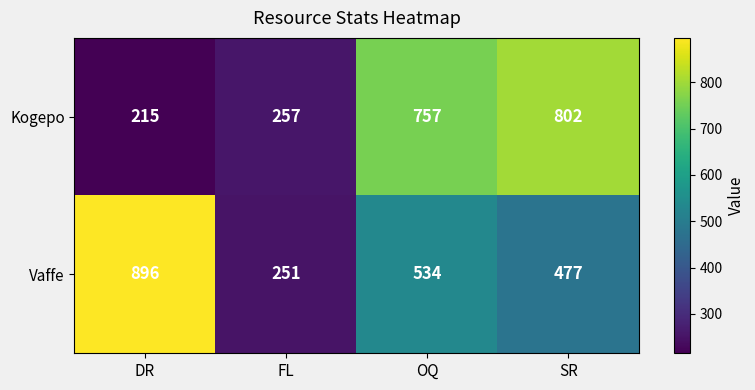

Which series has the largest total across all categories?

Vaffe